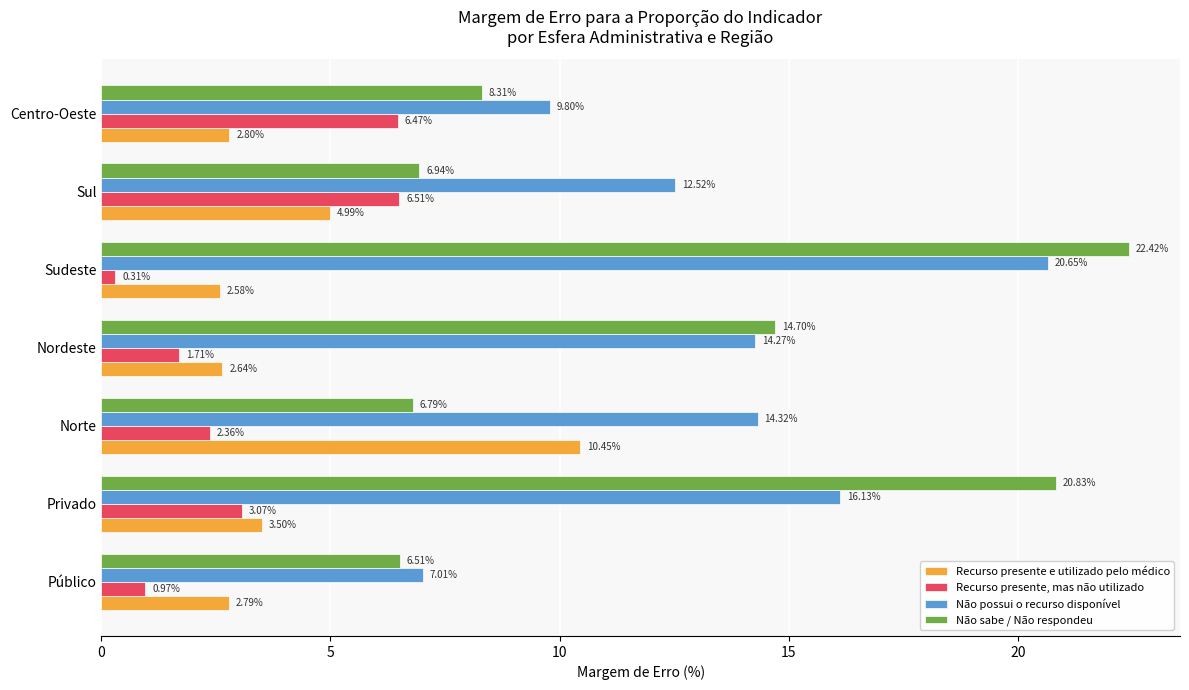

At which label is Não possui o recurso disponível closest to 13?

Sul